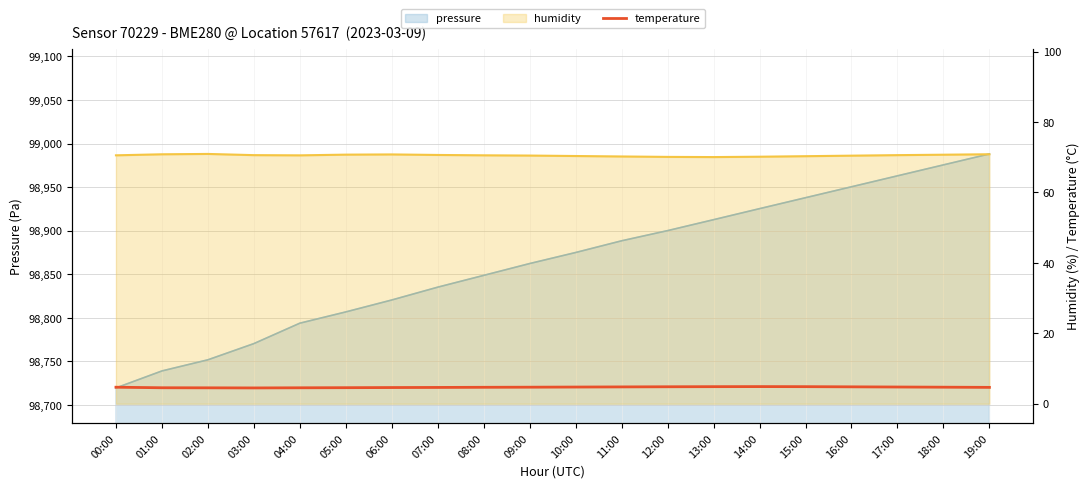

Reading left to right, what are all the values shown in this chart?

00:00=4.7	01:00=4.5	02:00=4.5	03:00=4.5	04:00=4.5	05:00=4.6	06:00=4.6	07:00=4.6	08:00=4.7	09:00=4.7	10:00=4.7	11:00=4.8	12:00=4.8	13:00=4.8	14:00=4.9	15:00=4.8	16:00=4.8	17:00=4.8	18:00=4.7	19:00=4.7